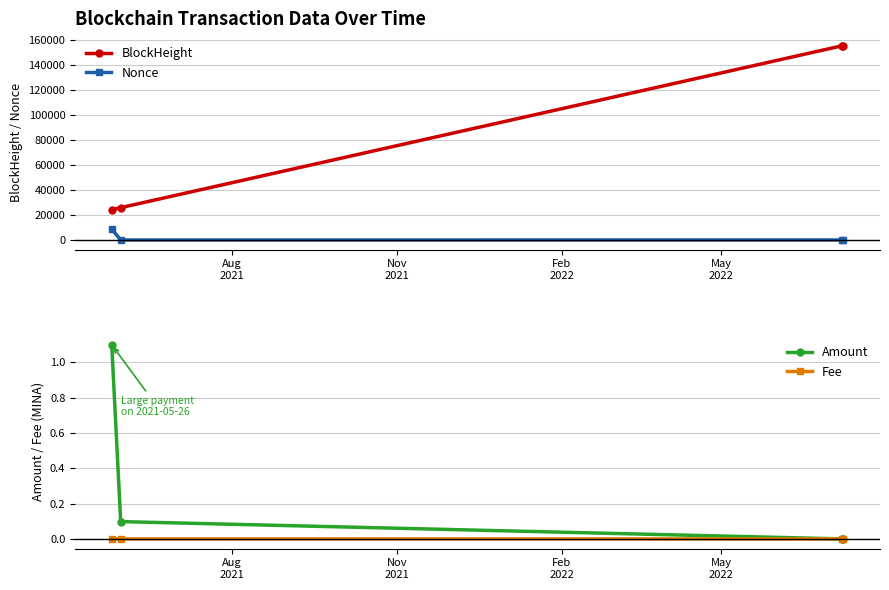

Is this an area chart (filled region under the line)?

No